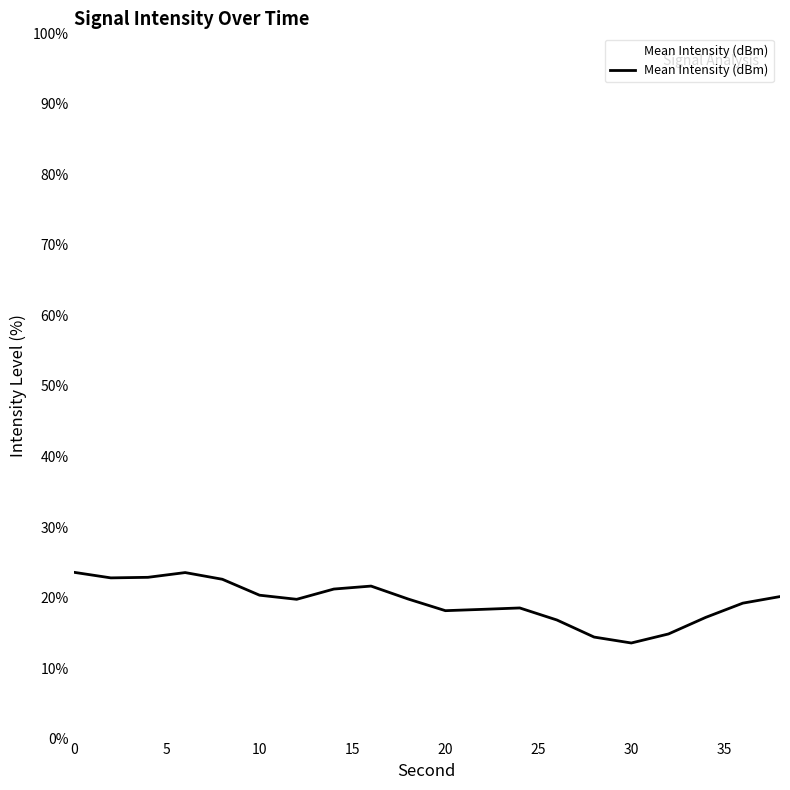

What is the minimum value shown in the chart?

13.6